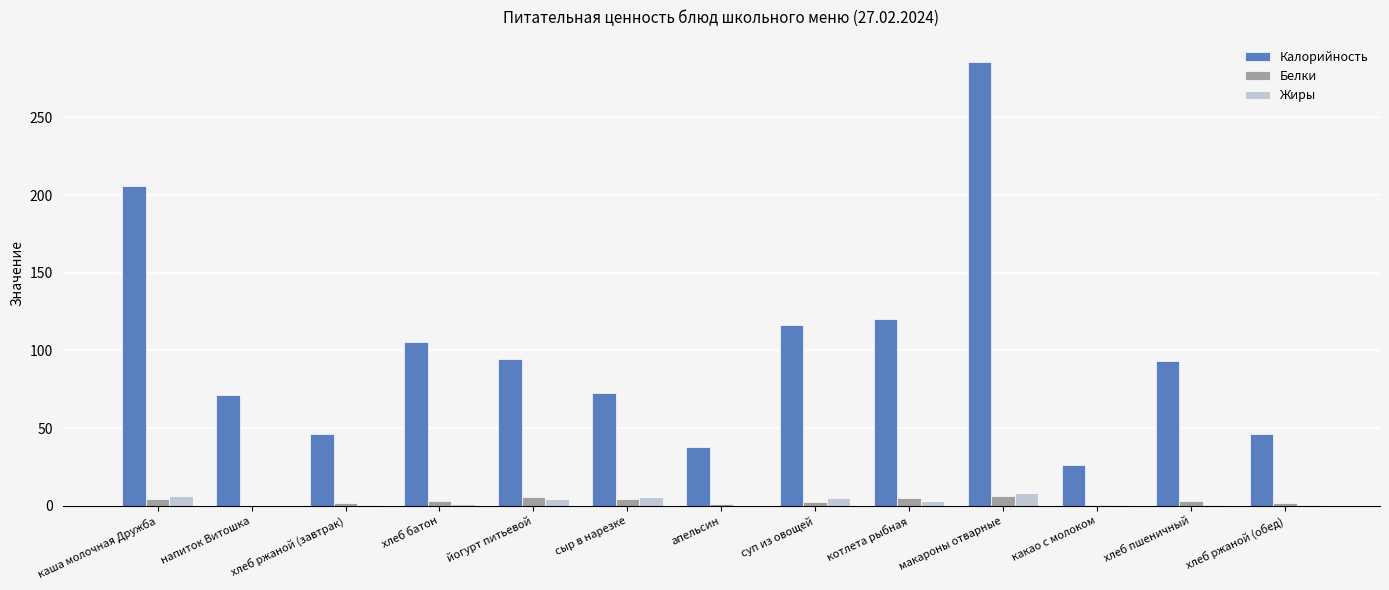

Between апельсин and котлета рыбная, which series saw the biggest shift?

Калорийность